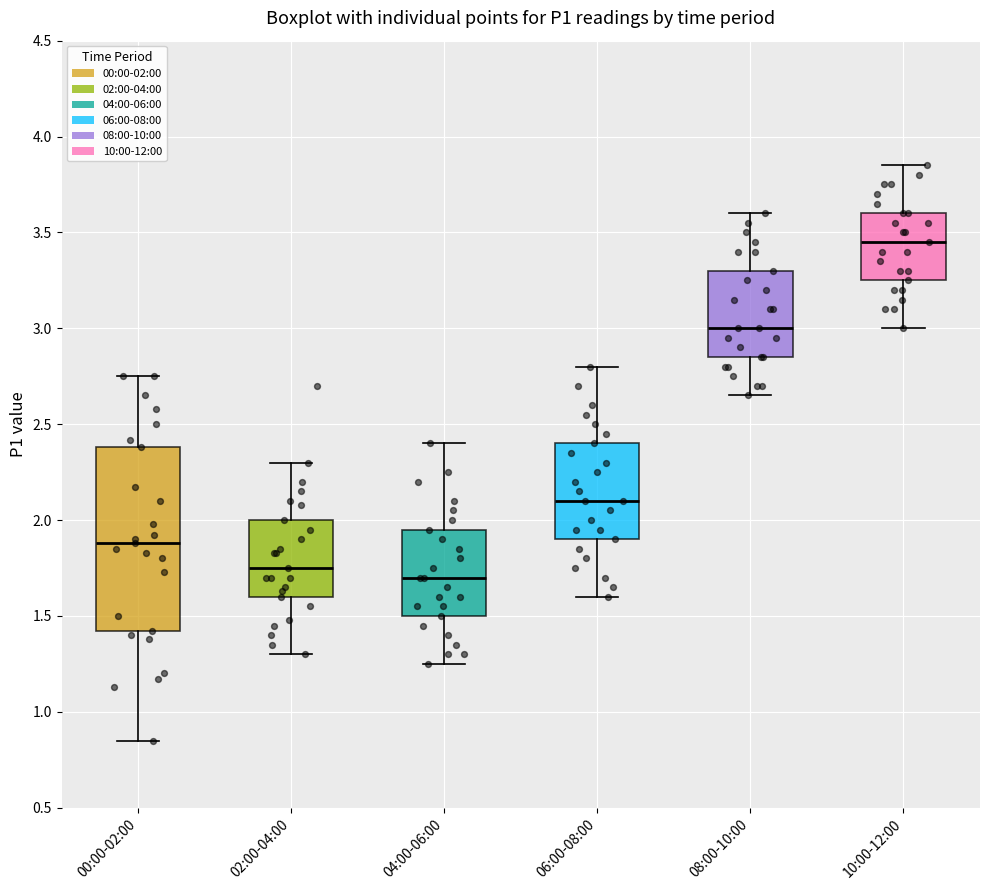

Reading left to right, transcribe this box plot: for each box, give where its median line is, the range the box spans, and where its two whiskers end, as read against the y-axis. The values are not printed on the chart, so give them approximately, as read against the axis.

00:00-02:00: median 1.90, box 1.40 to 2.40, whiskers 0.85 to 2.75
02:00-04:00: median 1.75, box 1.60 to 2.00, whiskers 1.30 to 2.30
04:00-06:00: median 1.70, box 1.50 to 1.95, whiskers 1.25 to 2.40
06:00-08:00: median 2.10, box 1.90 to 2.40, whiskers 1.60 to 2.80
08:00-10:00: median 3.00, box 2.85 to 3.30, whiskers 2.65 to 3.60
10:00-12:00: median 3.45, box 3.25 to 3.60, whiskers 3.00 to 3.85